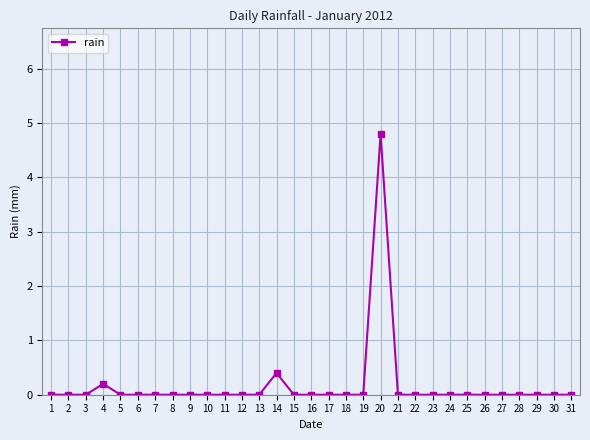

Which label corresponds to the largest value in the chart?

20